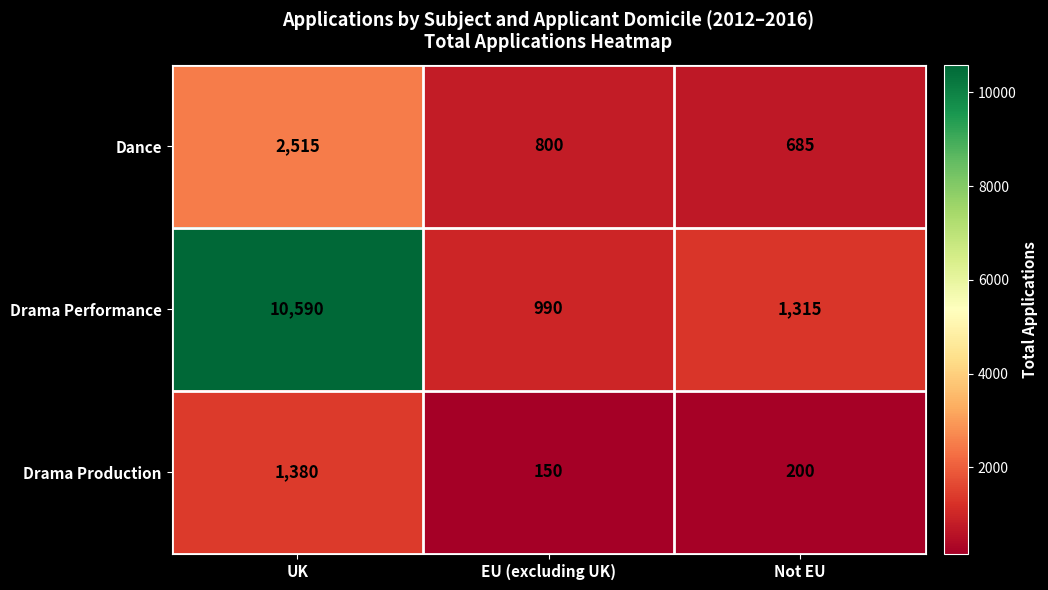

Rank the series by their average value, from lowest to highest.

Drama Production, Dance, Drama Performance